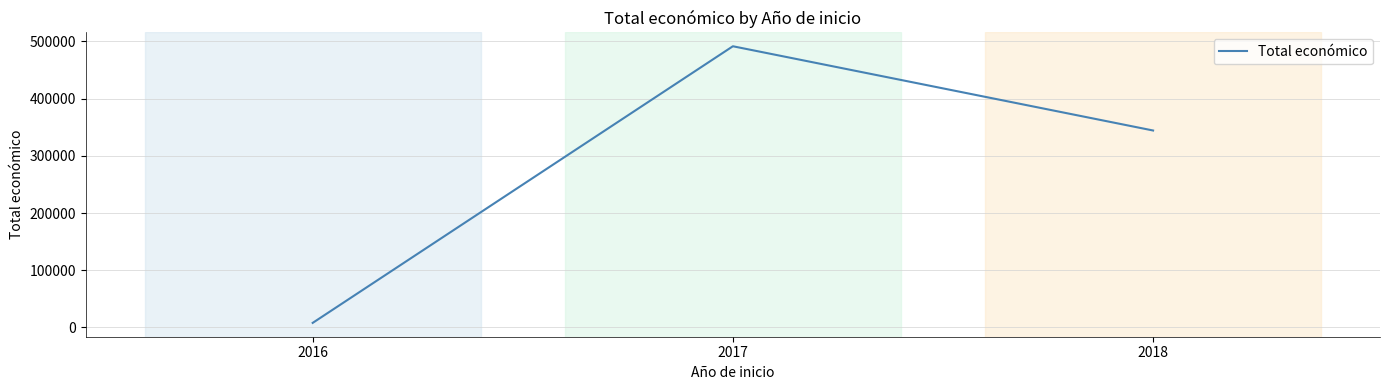

Which label corresponds to the largest value in the chart?

2017